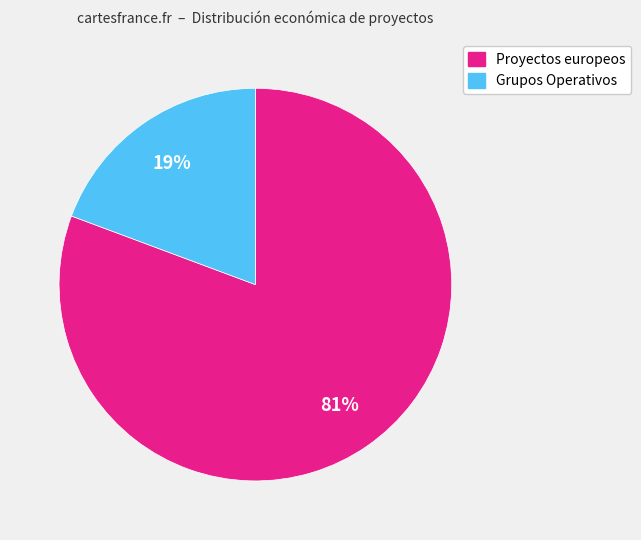

To the nearest percent, what is the average slice percentage?

50%